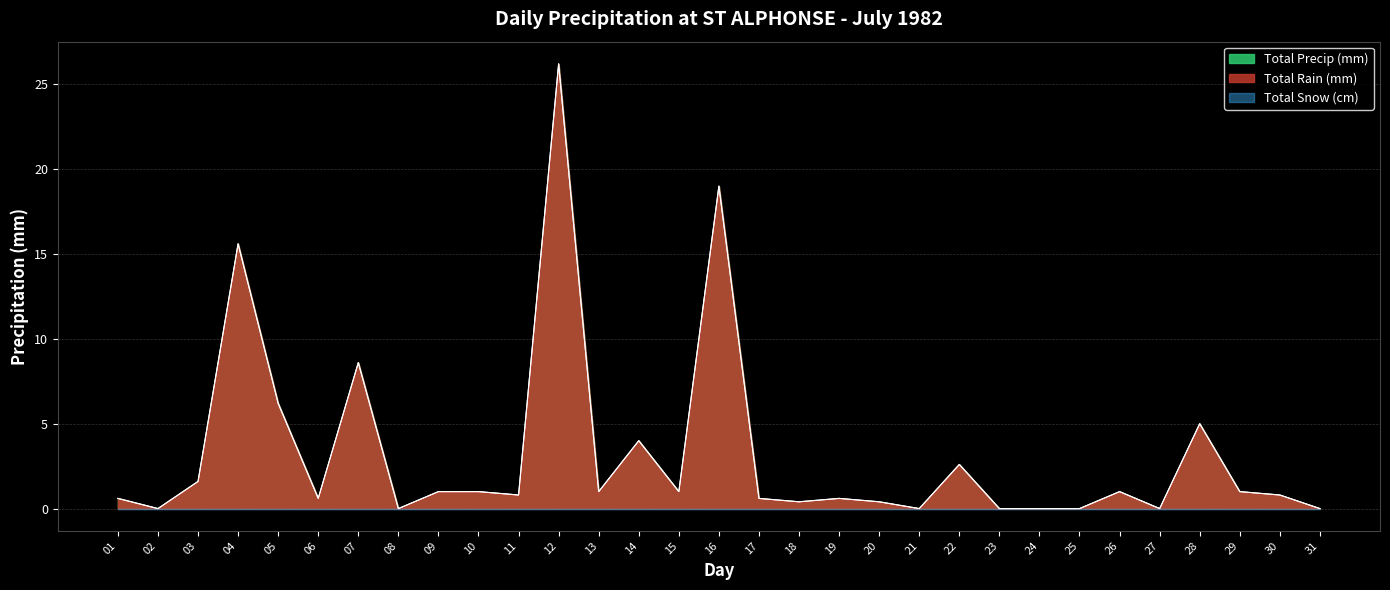

Where is the first local minimum for Total Rain (mm)?

02